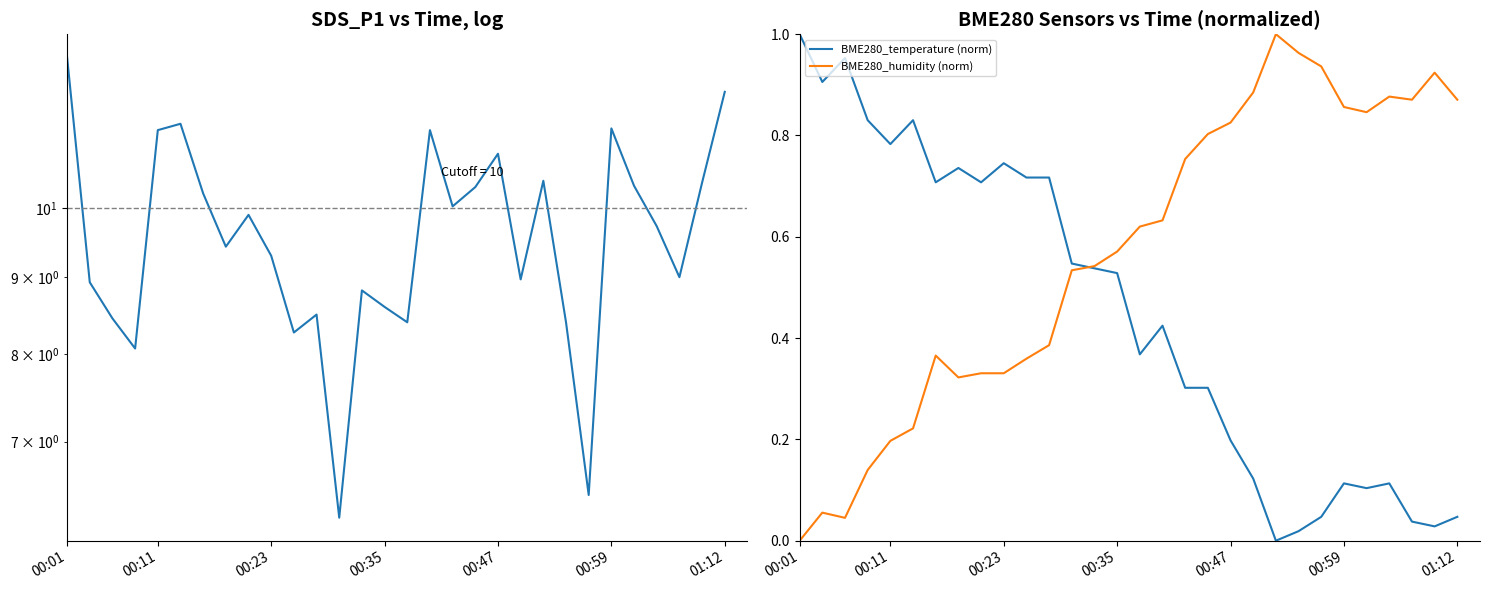

Count the number of categories in the chart.

30